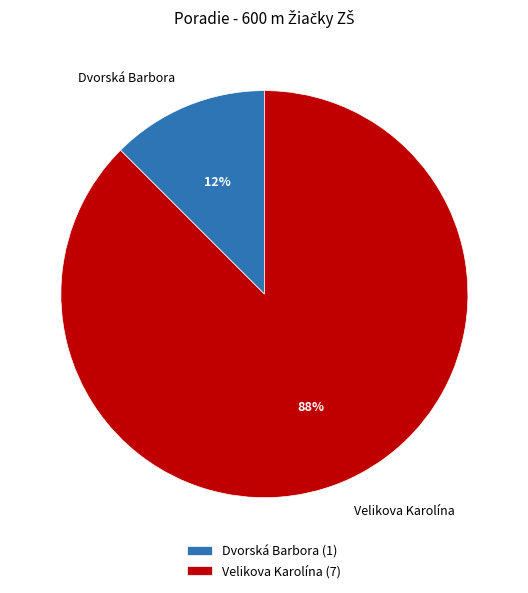

What is the smallest slice in the pie chart?

Dvorská Barbora